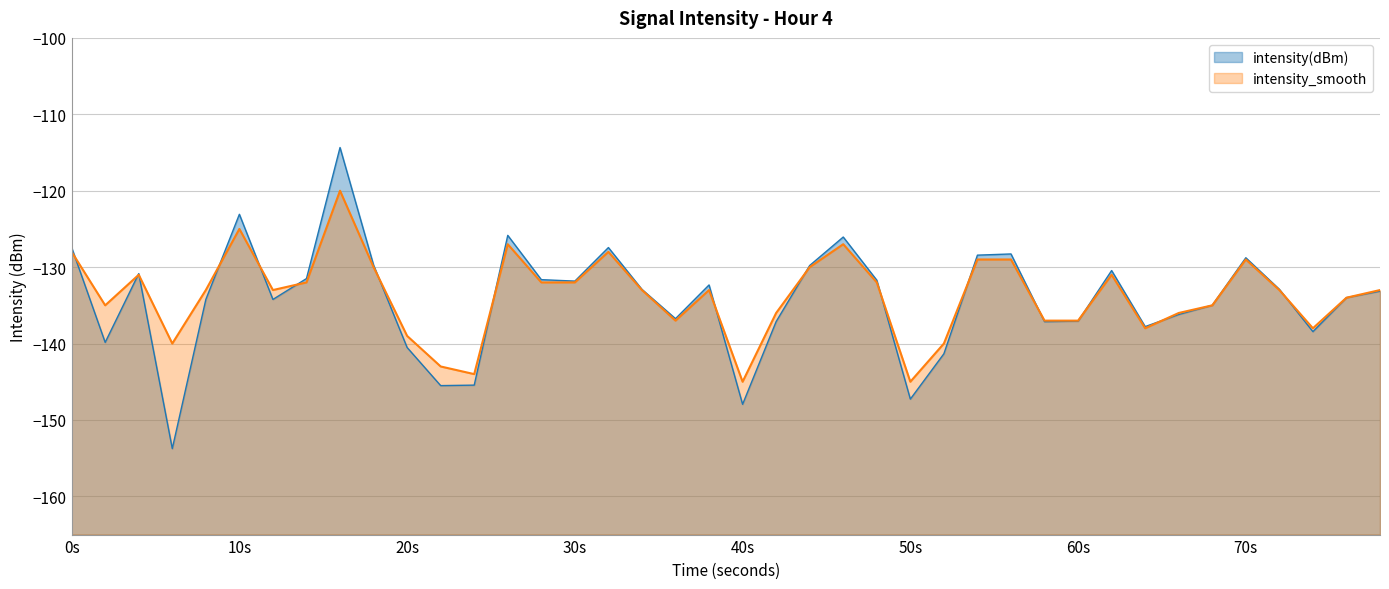

Which series has the largest range (max minus min)?

intensity(dBm)